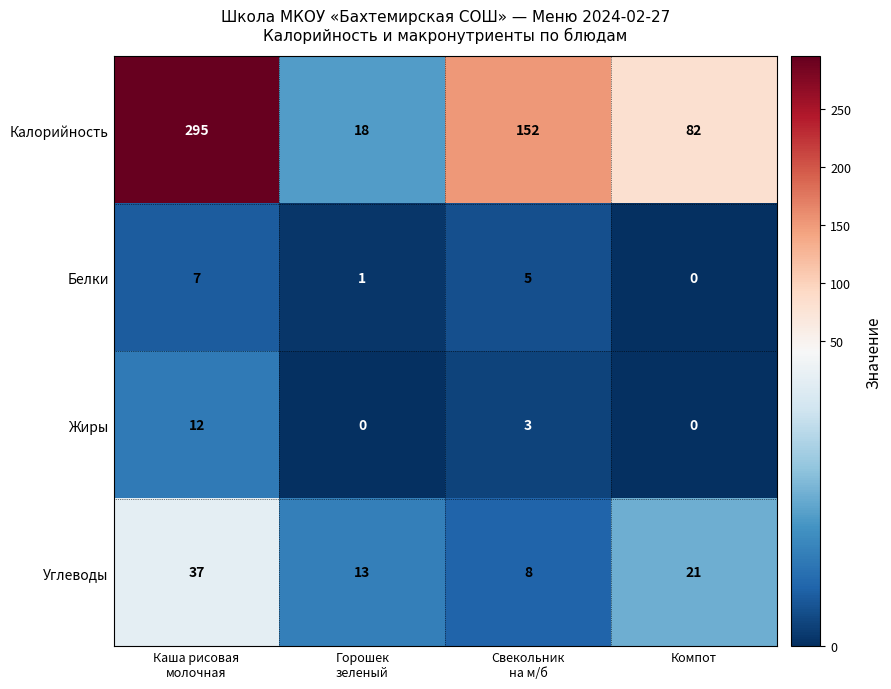

True or false: Жиры has a value of 0 at Компот.

True